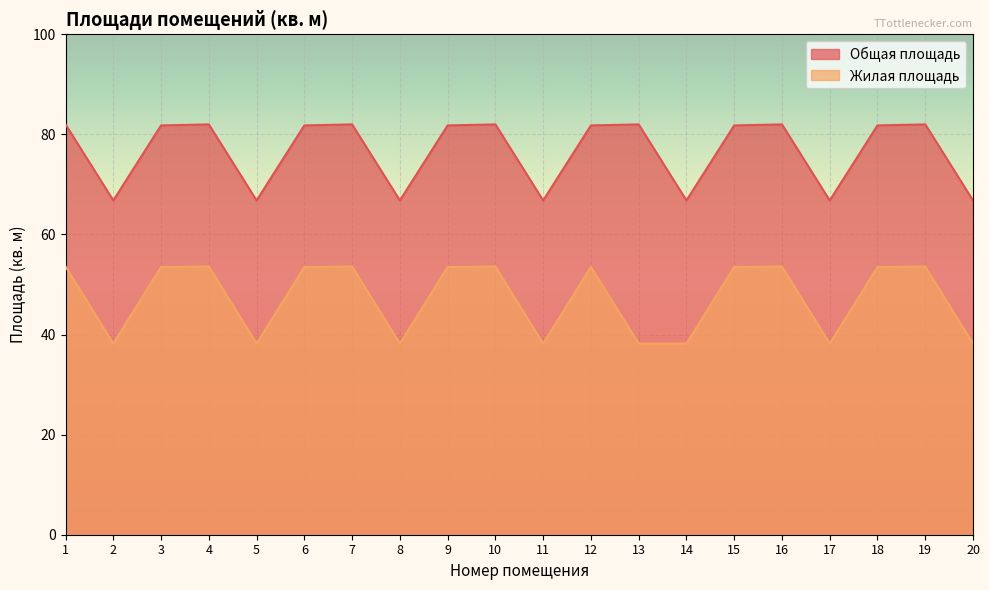

Does the chart display data point markers on the line(s)?

No